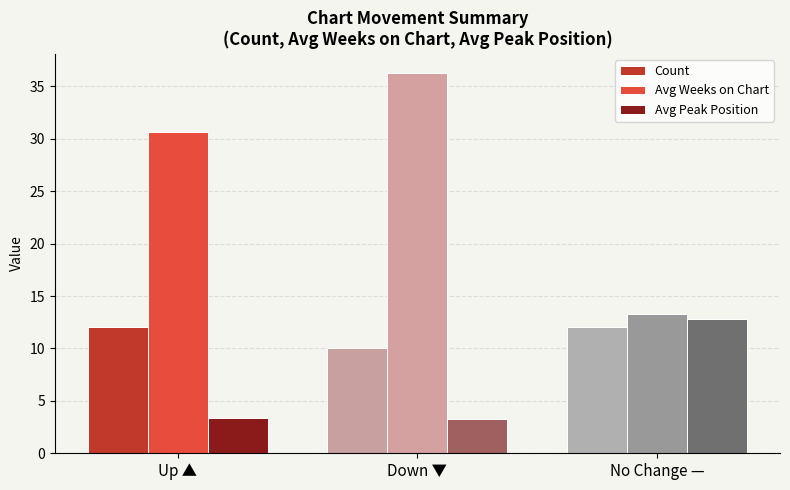

What is the label of the 2nd bar from the left?

Down ▼